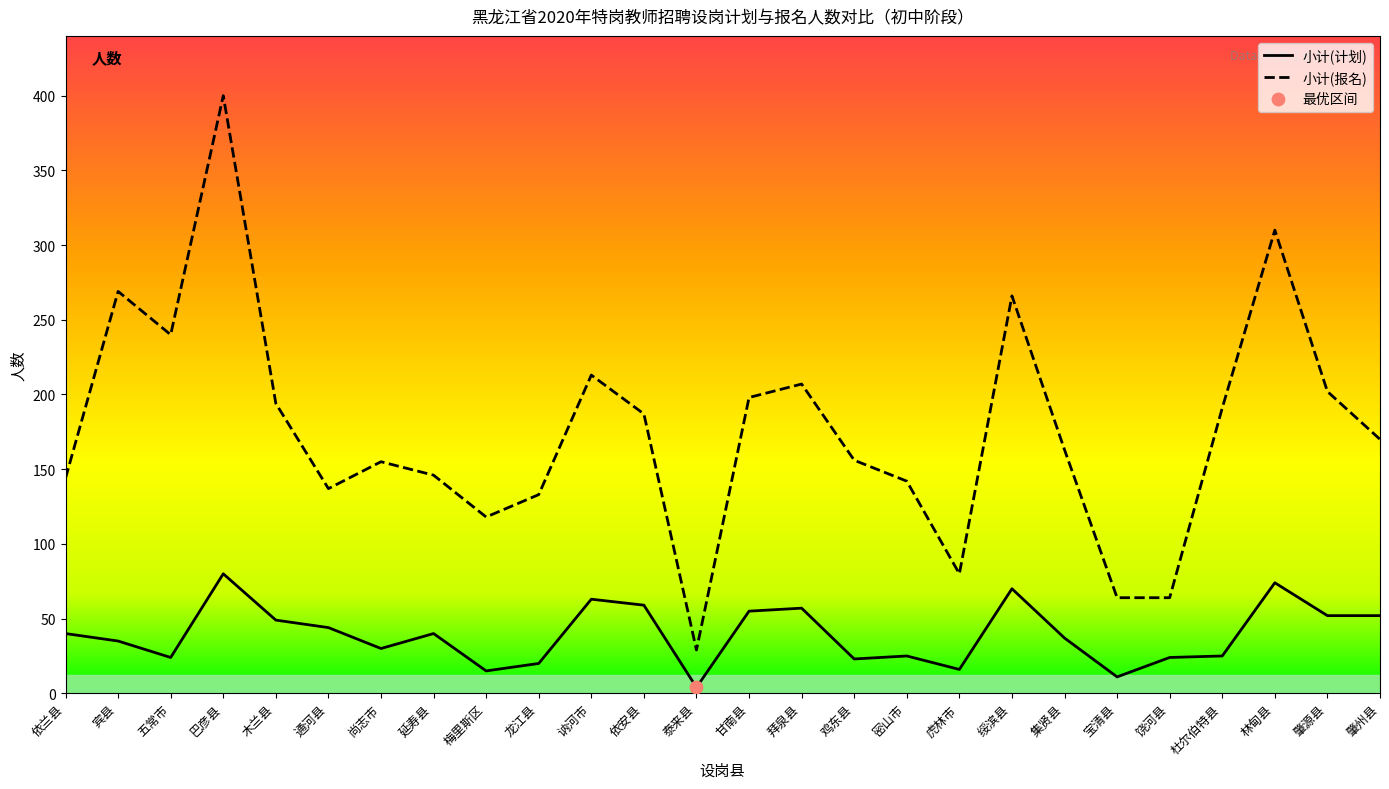

Which series has the largest total across all categories?

小计(报名)